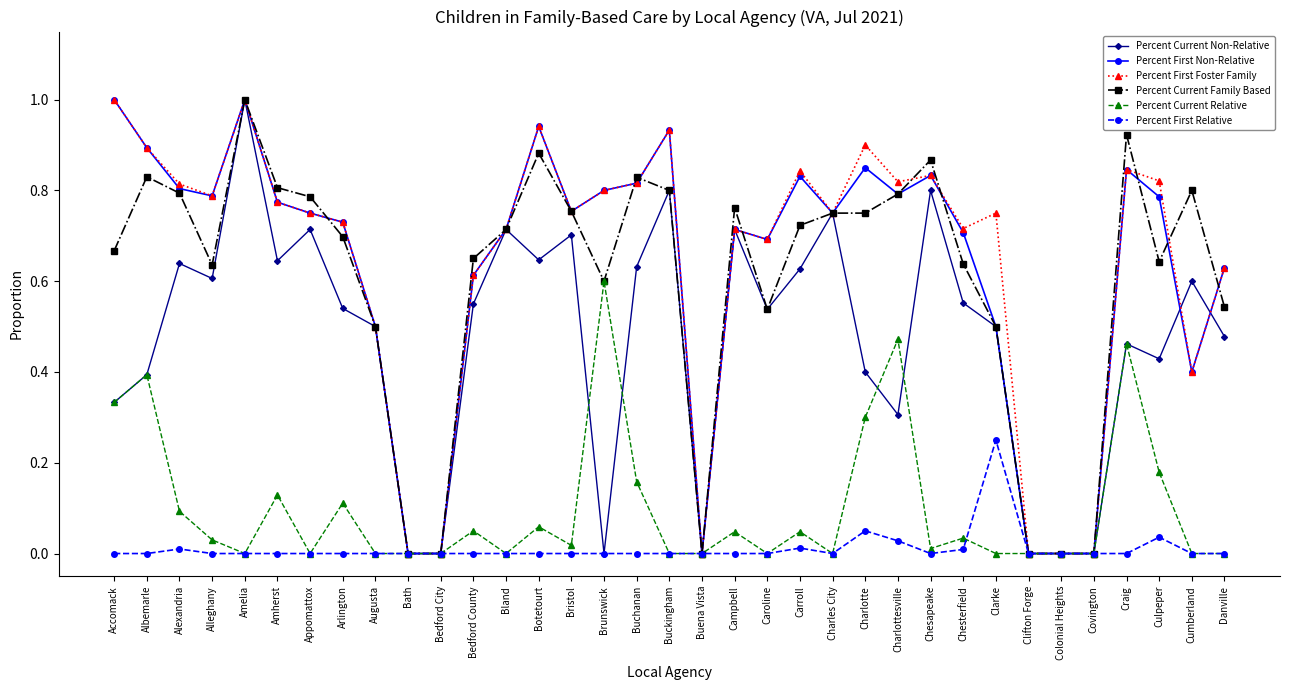

What is the label of the 2nd point from the left?

Albemarle